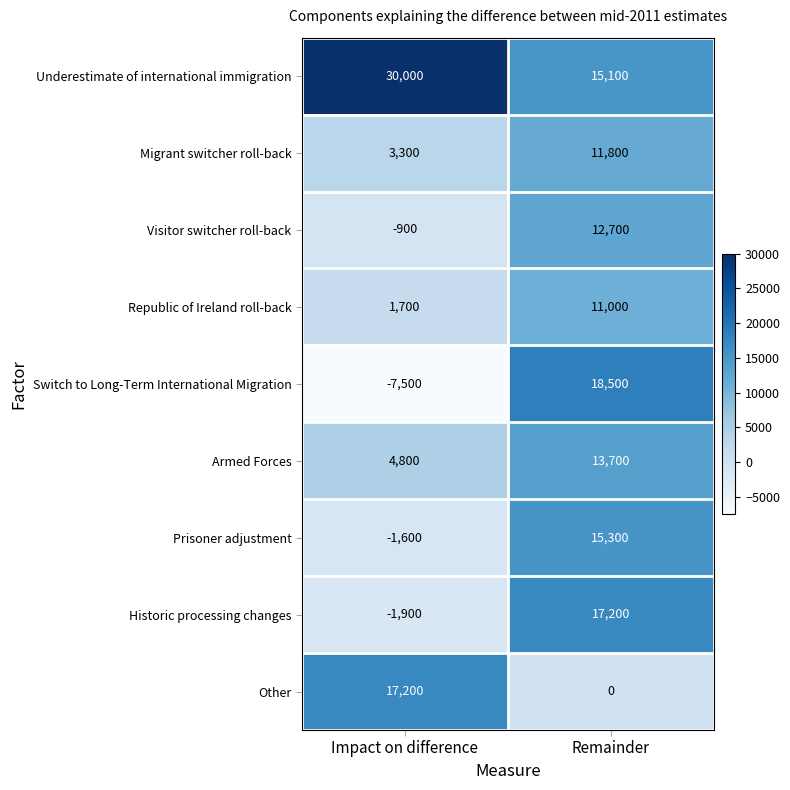

Reading right to left, extract all data points from this chart.

Underestimate of international immigration: 15100	30000
Migrant switcher roll-back: 11800	3300
Visitor switcher roll-back: 12700	-900
Republic of Ireland roll-back: 11000	1700
Switch to Long-Term International Migration: 18500	-7500
Armed Forces: 13700	4800
Prisoner adjustment: 15300	-1600
Historic processing changes: 17200	-1900
Other: 0	17200